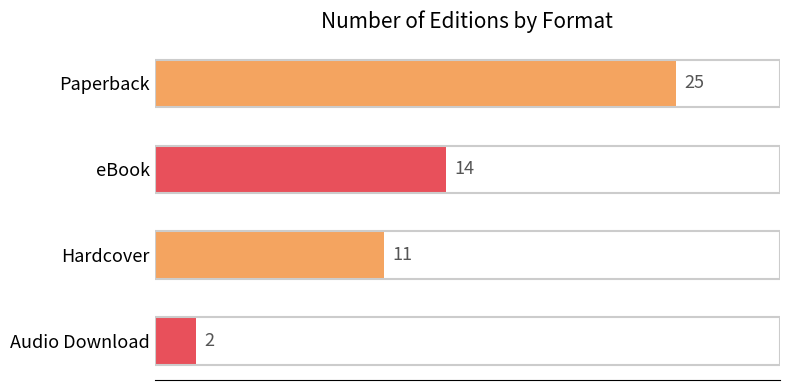

Rank the categories by value from lowest to highest.

Audio Download, Hardcover, eBook, Paperback